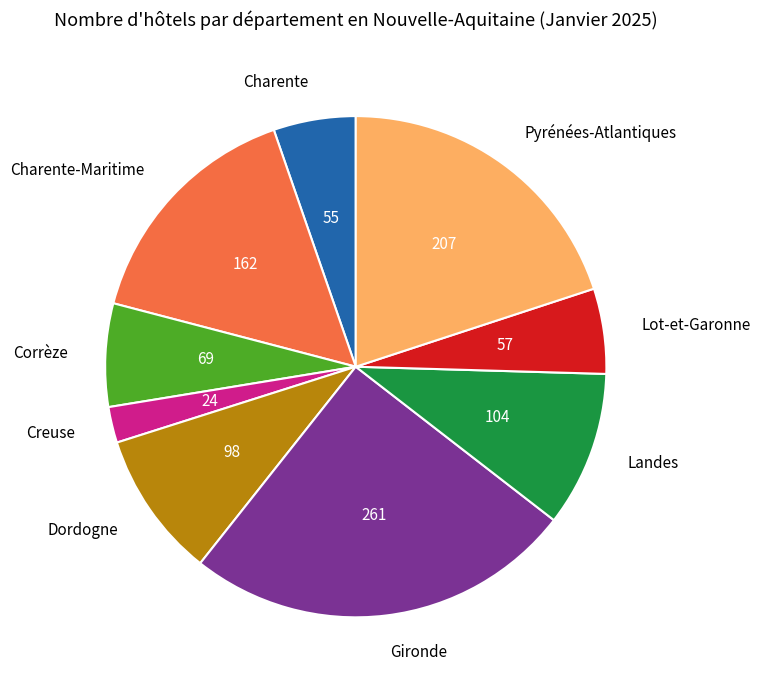

The Landes slice represents 10% of the pie. True or false?

True